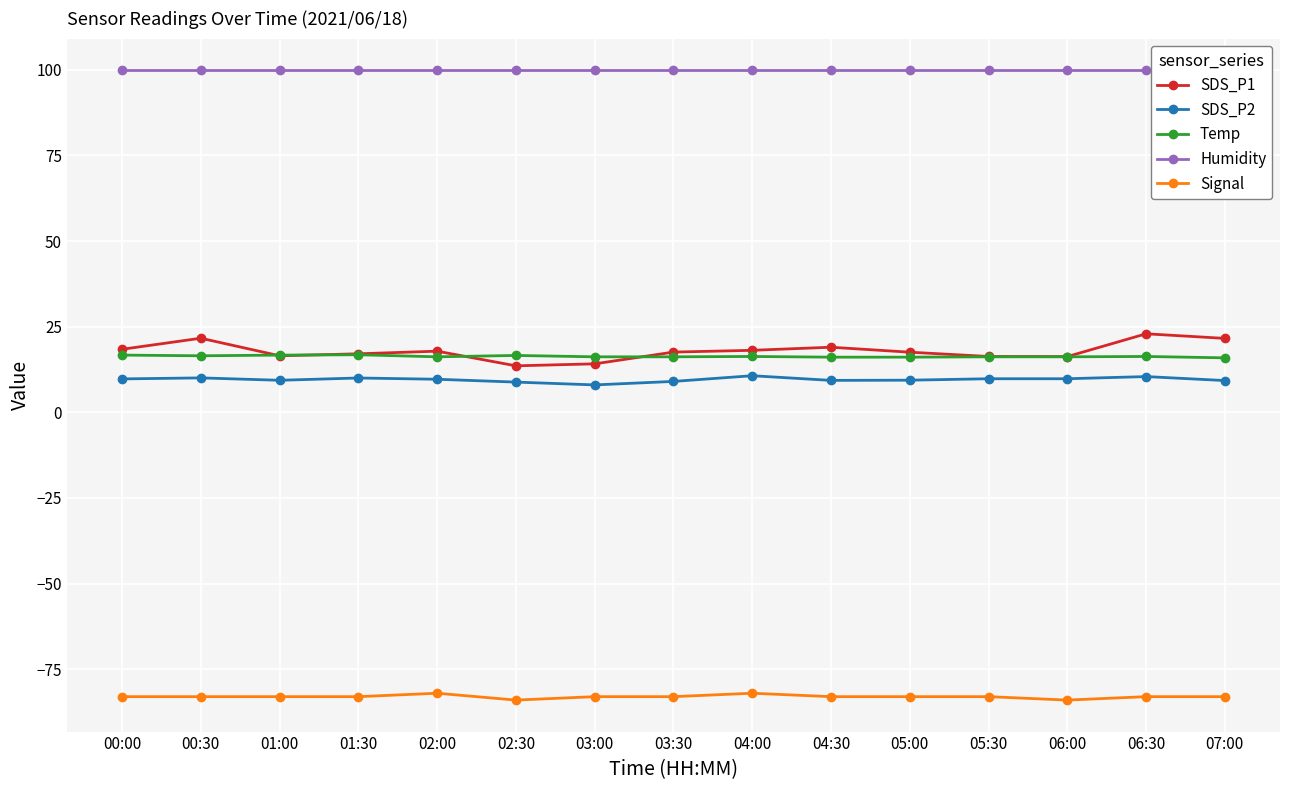

What is the minimum value shown in the chart?

-84.0